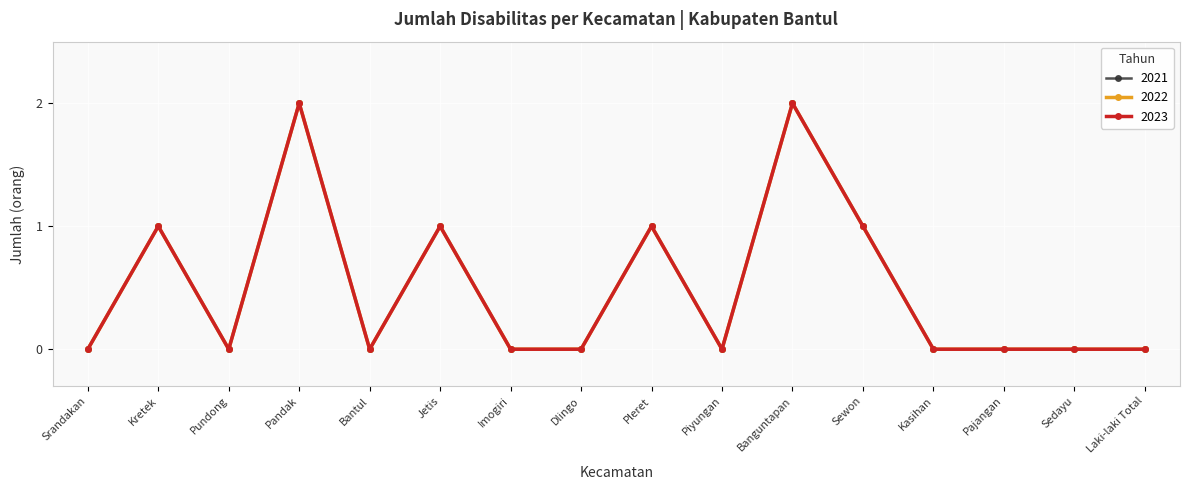

Reading left to right, transcribe all the data shown in this chart.

2021: 0	1	0	2	0	1	0	0	1	0	2	1	0	0	0	0
2022: 0	1	0	2	0	1	0	0	1	0	2	1	0	0	0	0
2023: 0	1	0	2	0	1	0	0	1	0	2	1	0	0	0	0